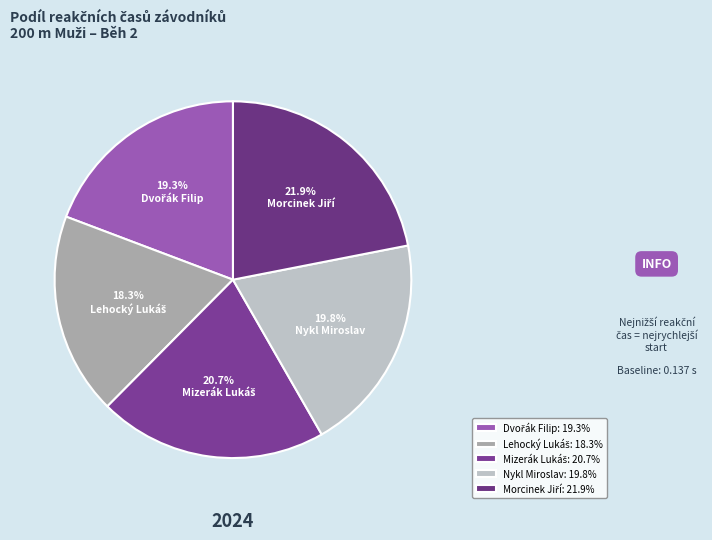

How many slices are in this pie chart?

5